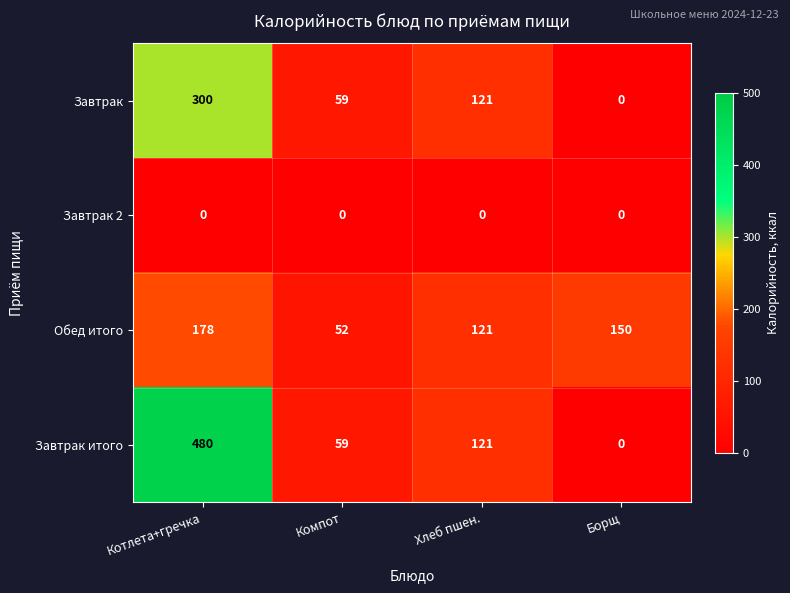

Which category has the lowest value in the Завтрак series?

Борщ